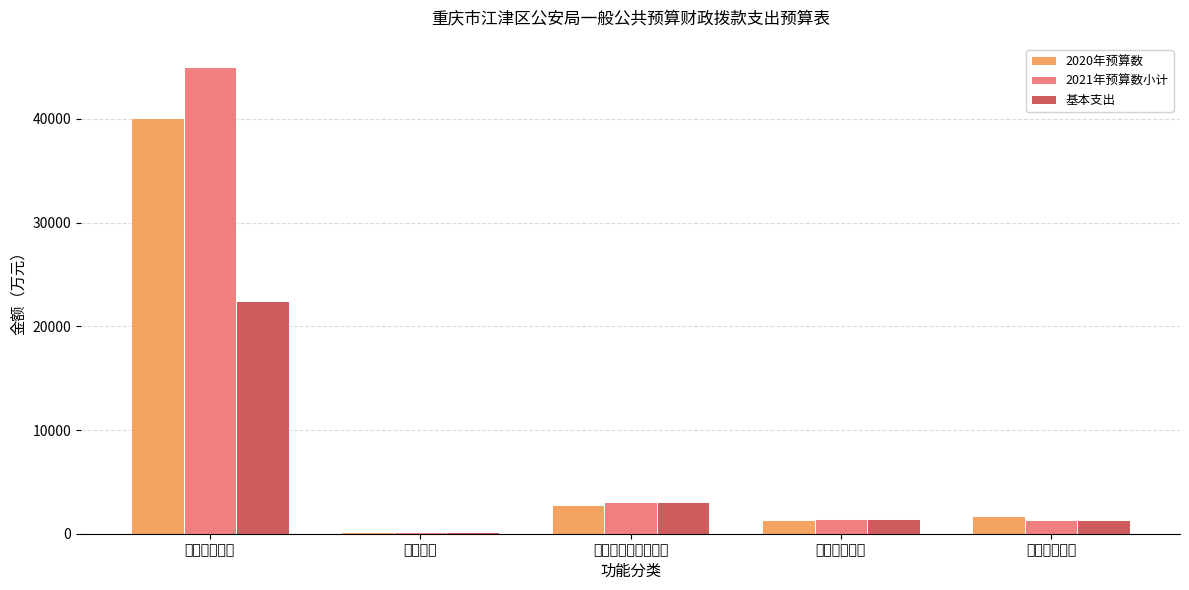

Which label corresponds to the smallest value in the chart?

教育支出